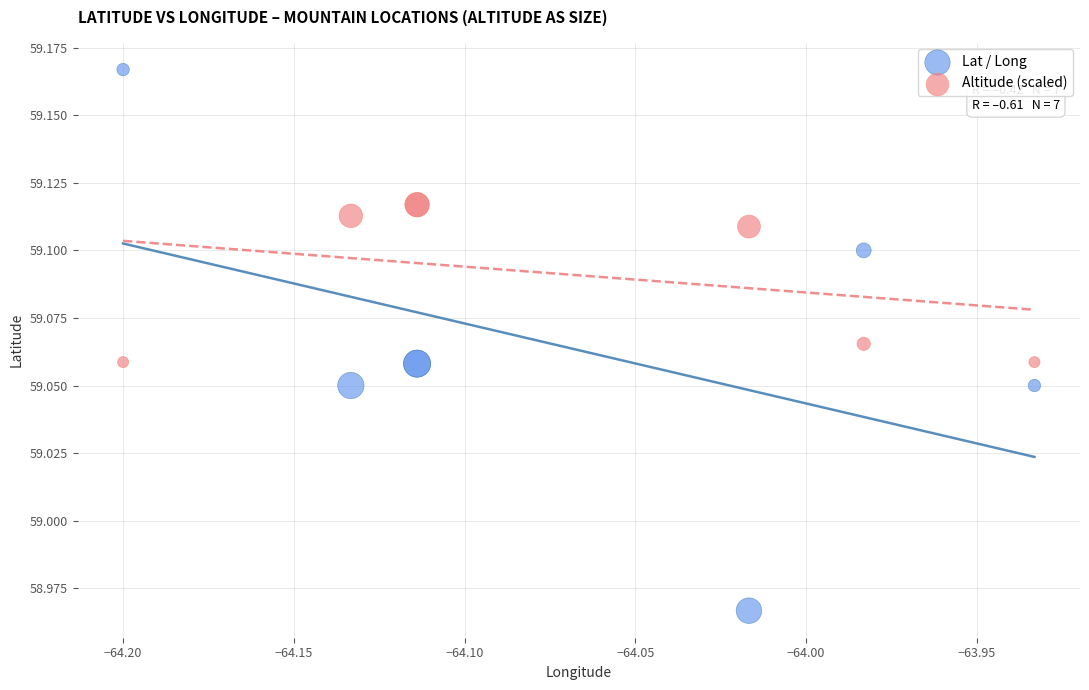

Which series reaches the maximum Y coordinate?

Lat / Long